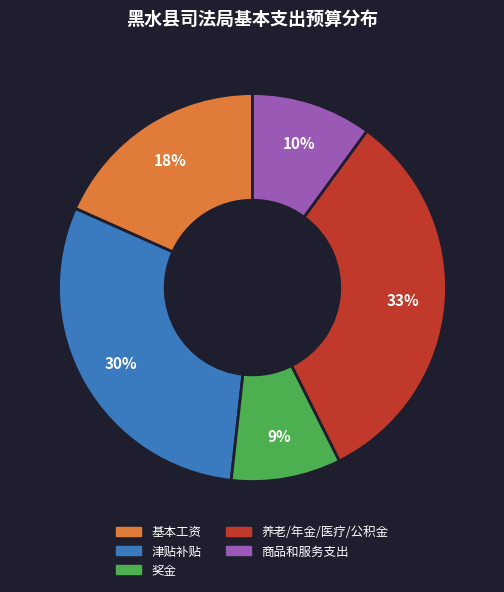

To the nearest percent, what is the average slice percentage?

20%